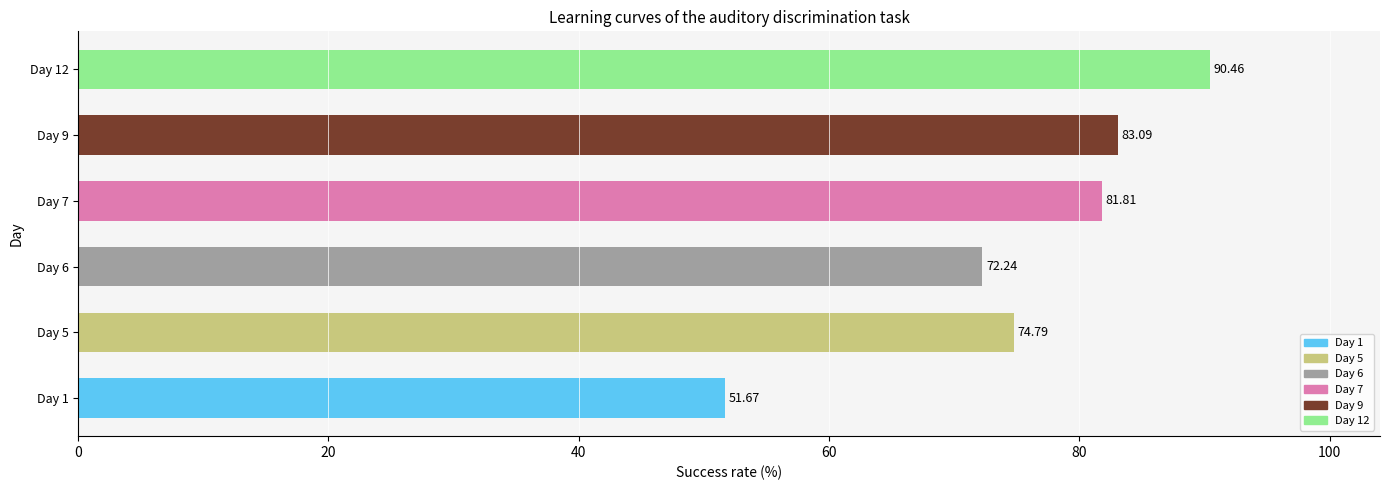

What is the difference between the maximum and second lowest values?

18.2